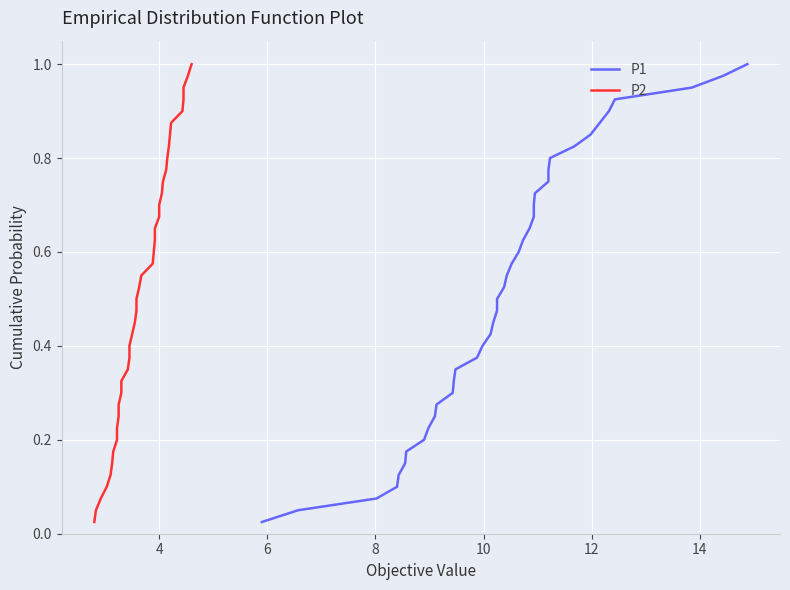

Is it true that P1 equals 0.4 at 36?

False